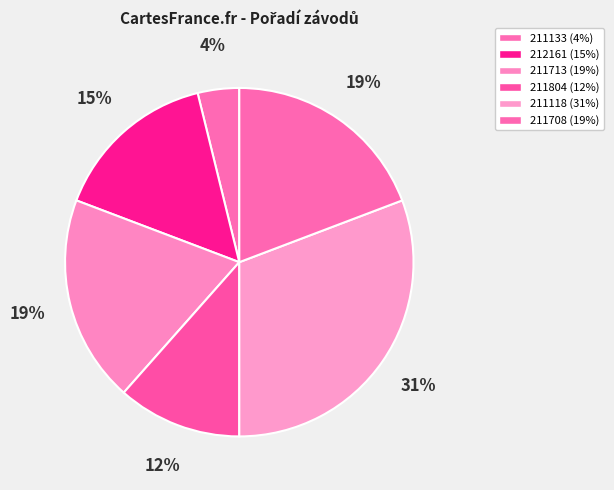

To the nearest percent, what is the difference between the largest and smallest slice percentages?

27%